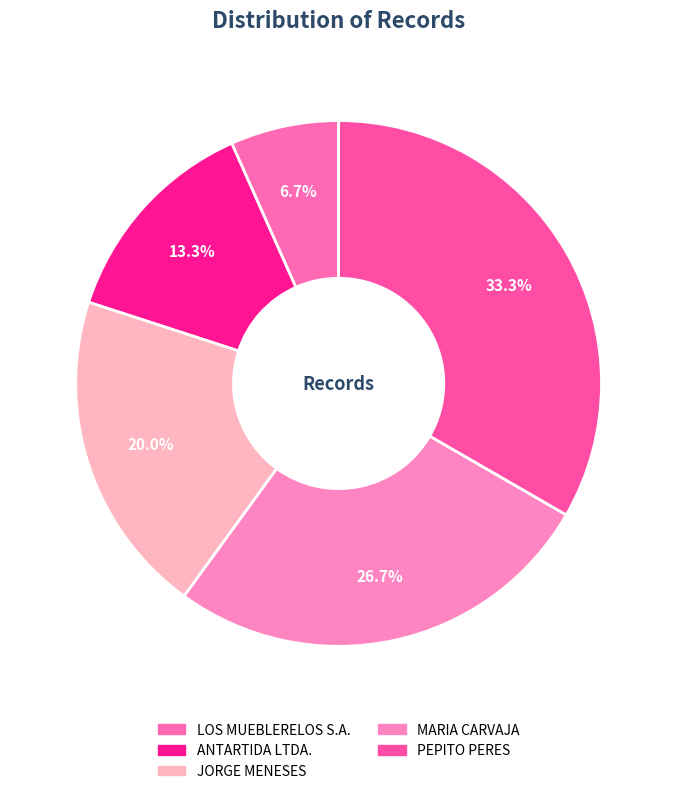

How much of the chart is everything except JORGE MENESES?

80.0%